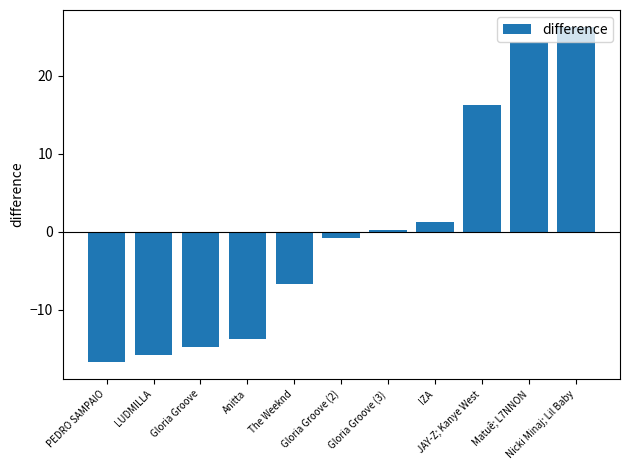

How many values are below 0?

6